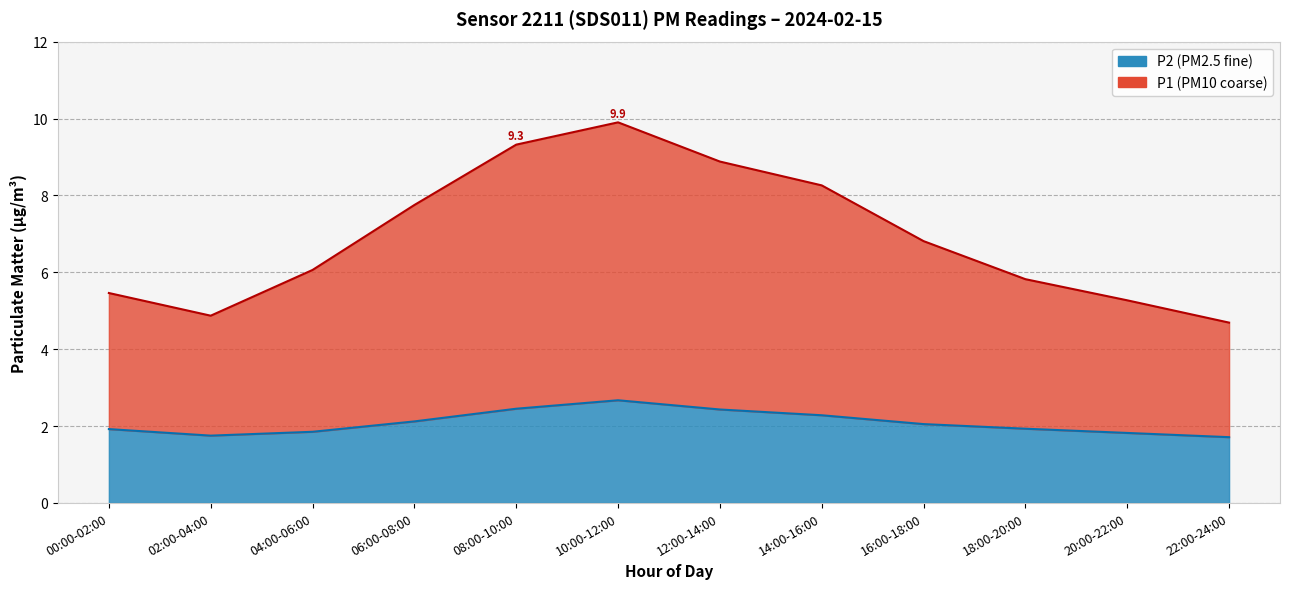

What is the sum of the P1 values at 18:00-20:00 and 14:00-16:00?

14.1